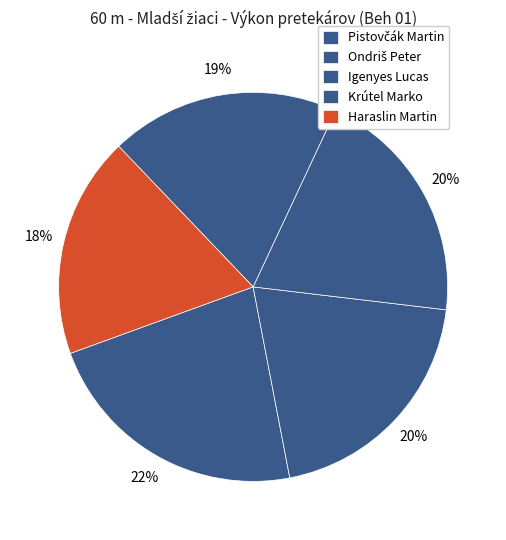

To the nearest percent, what is the difference between the Krútel Marko and Haraslin Martin slice percentages?

1%